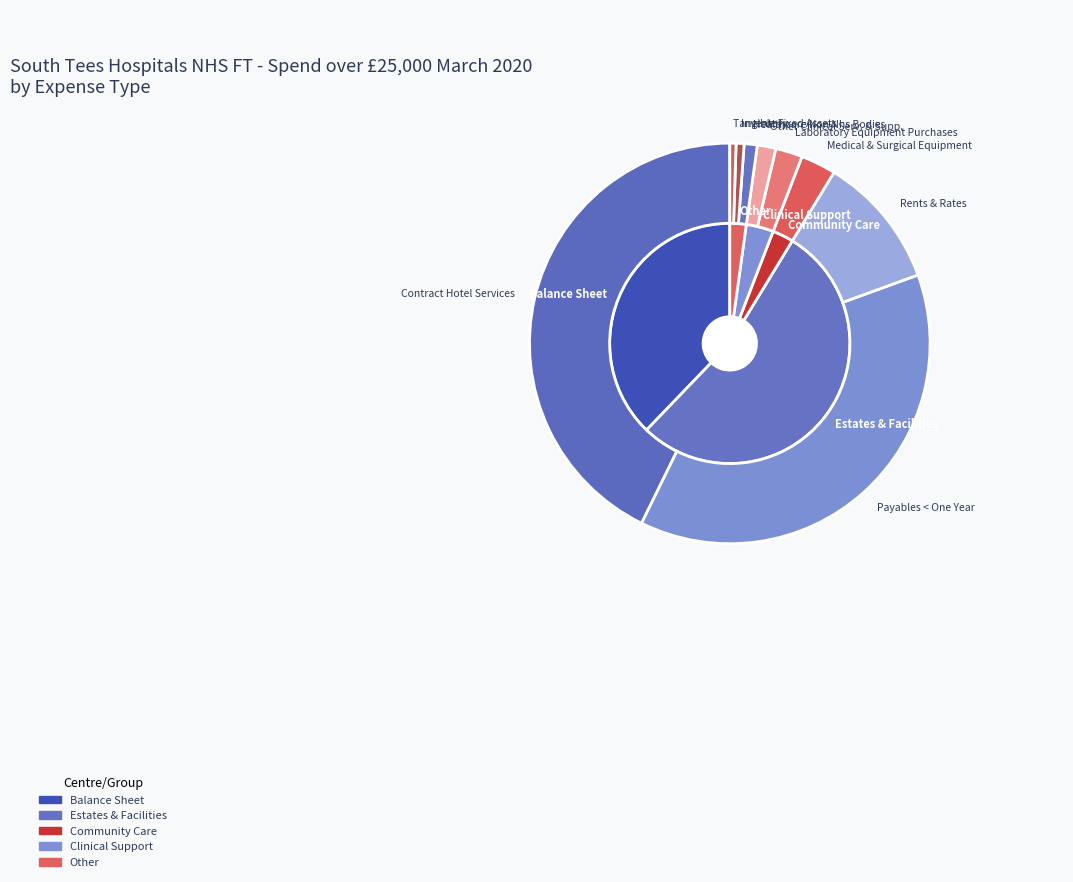

Approximately how many times larger is the value at Laboratory Equipment Purchases compared to Healthcare Non Nhs Bodies?

2.1